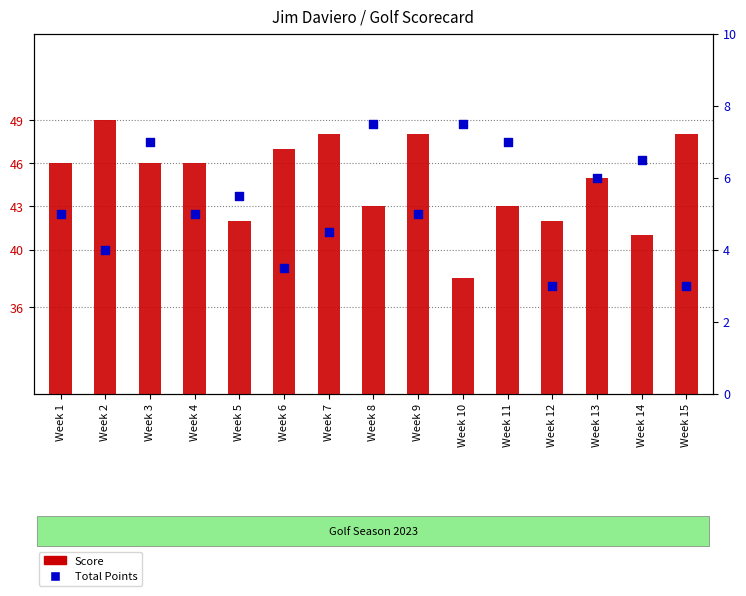

What is the total value across all series at Week 14?

47.5